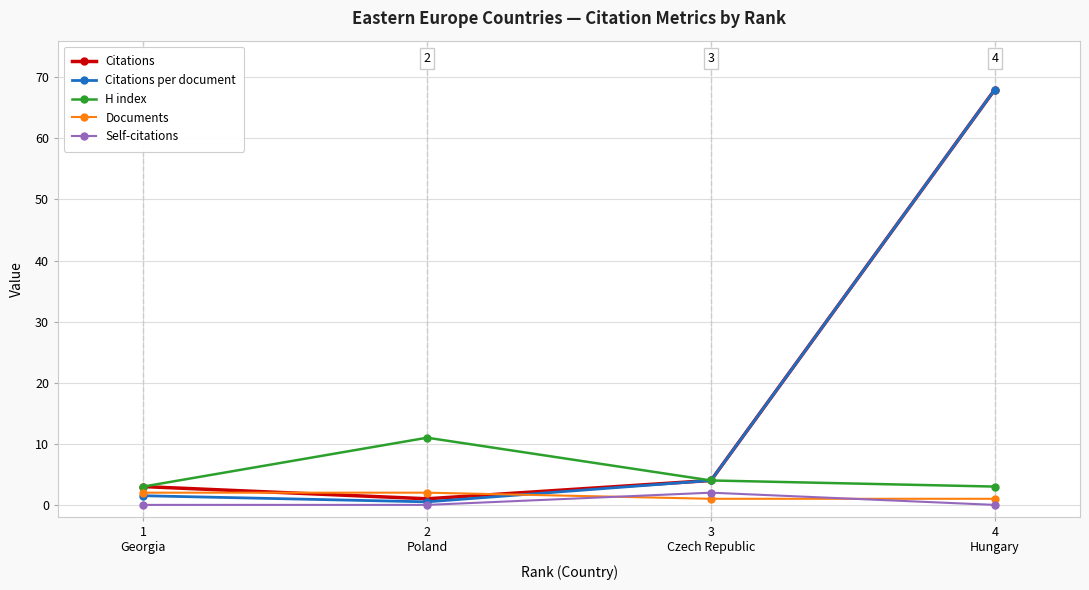

Between 1
Georgia and 3
Czech Republic, which series saw the biggest shift?

Citations per document